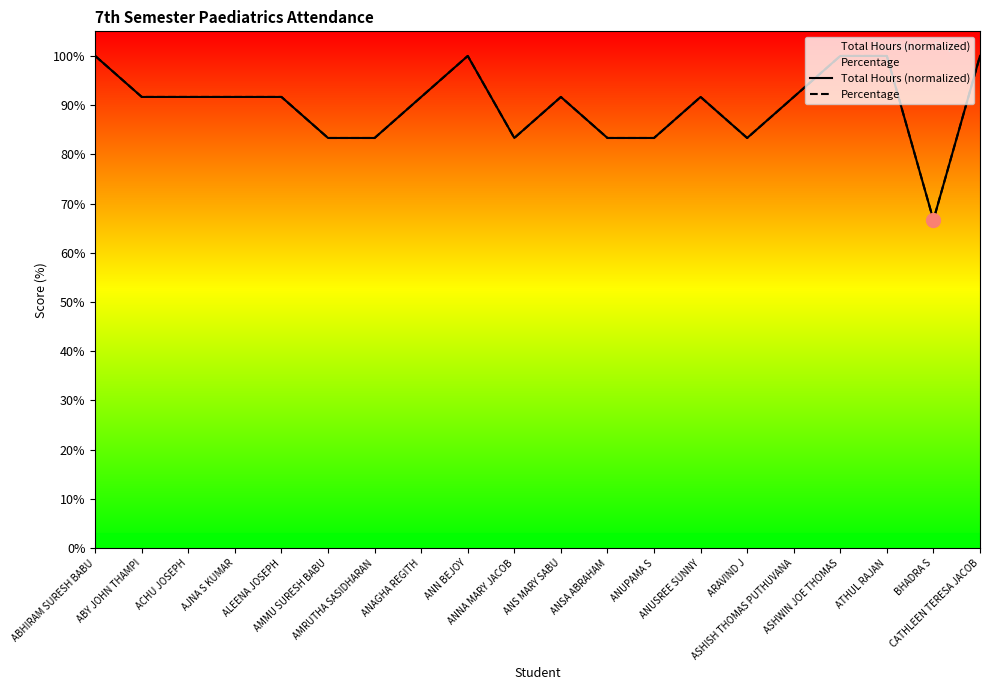

How many series are shown in this chart?

2